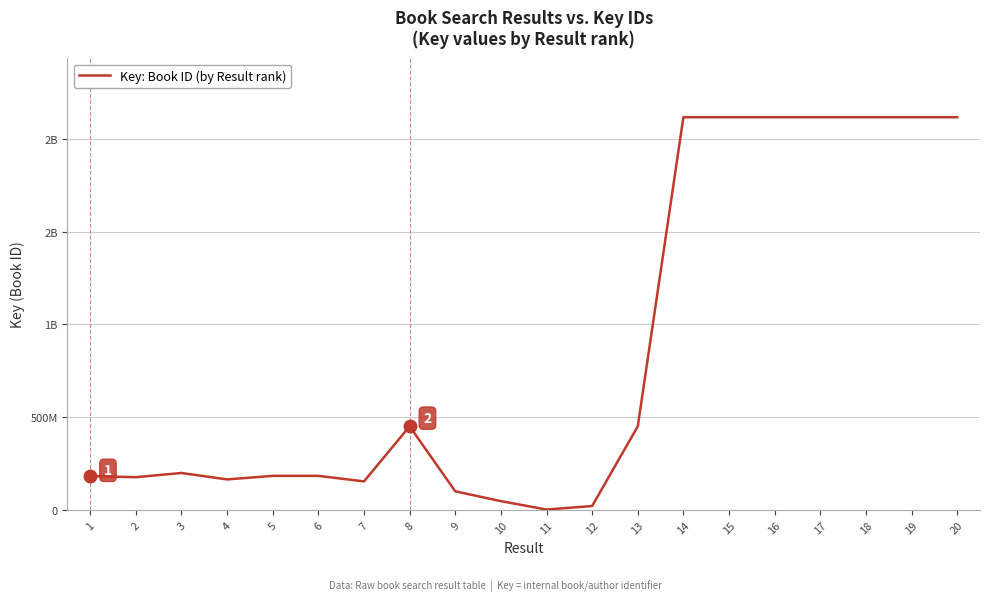

Is this an area chart (filled region under the line)?

No